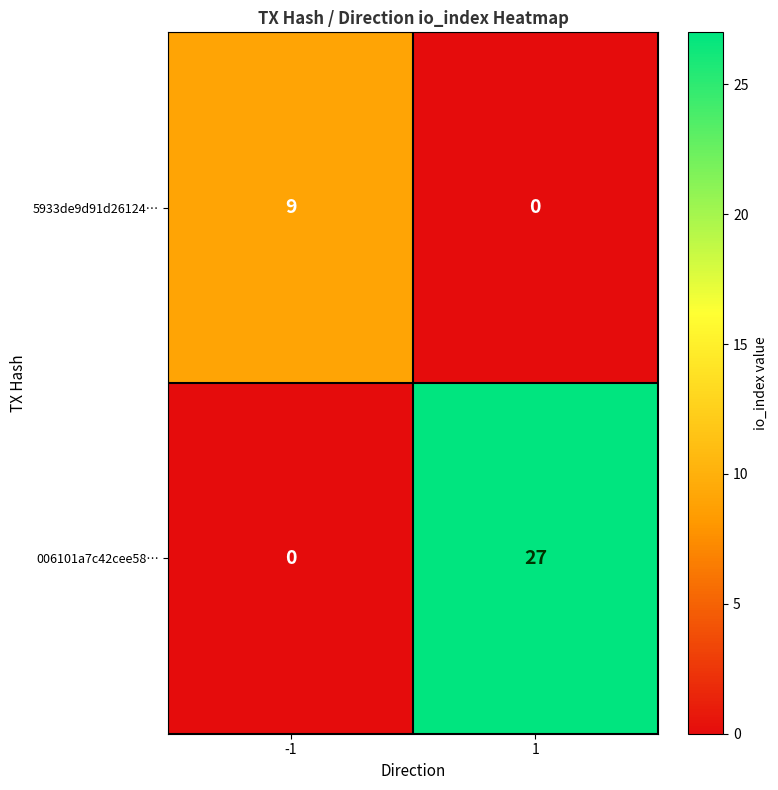

Which series changed the most between -1 and 1?

006101a7c42cee58…